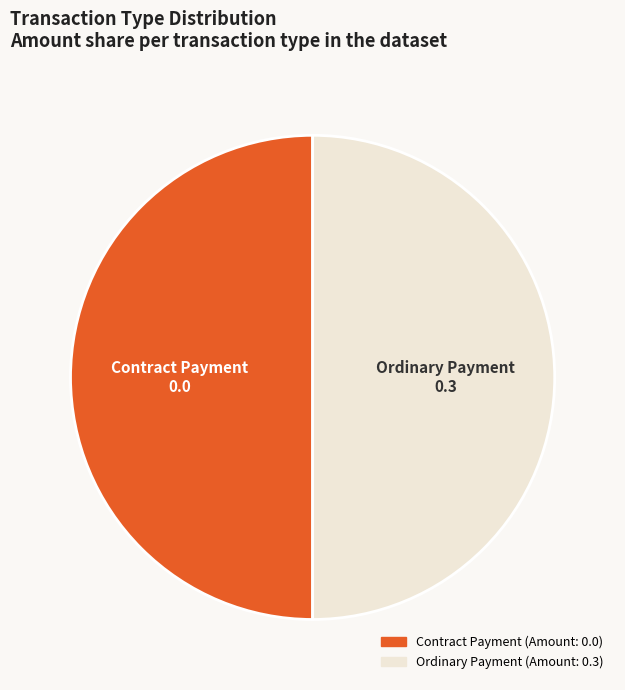

Is it true that Contract Payment is 63% of the pie?

False